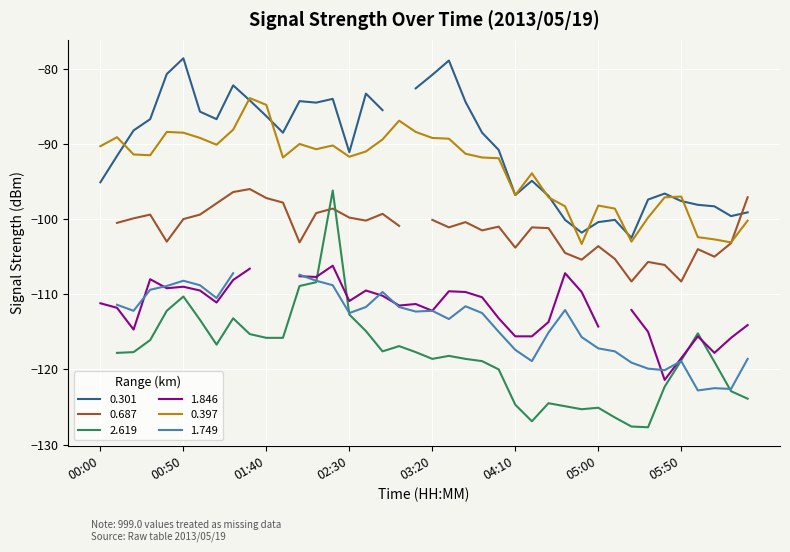

How many data points in 1.846 are less than -110?

23